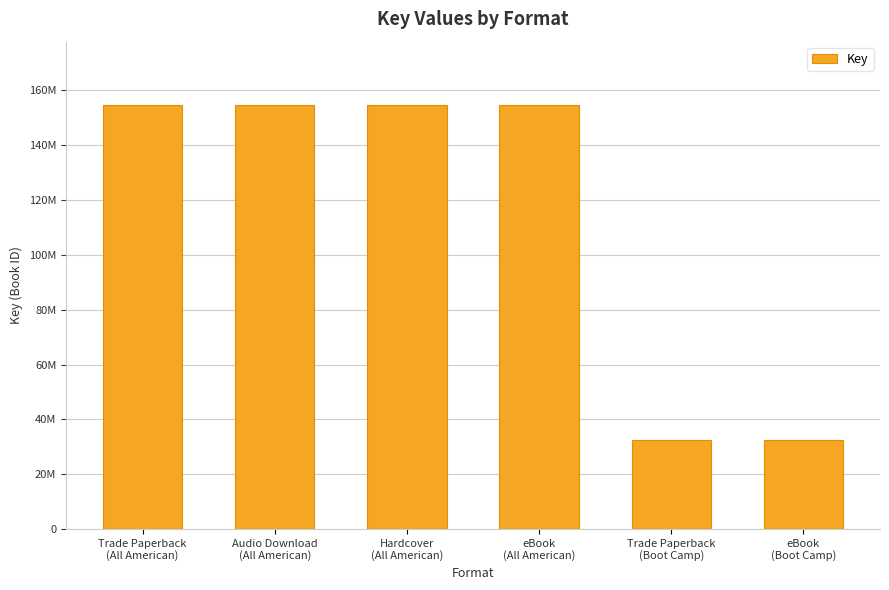

Which has a higher value, eBook
(All American) or eBook
(Boot Camp)?

eBook
(All American)